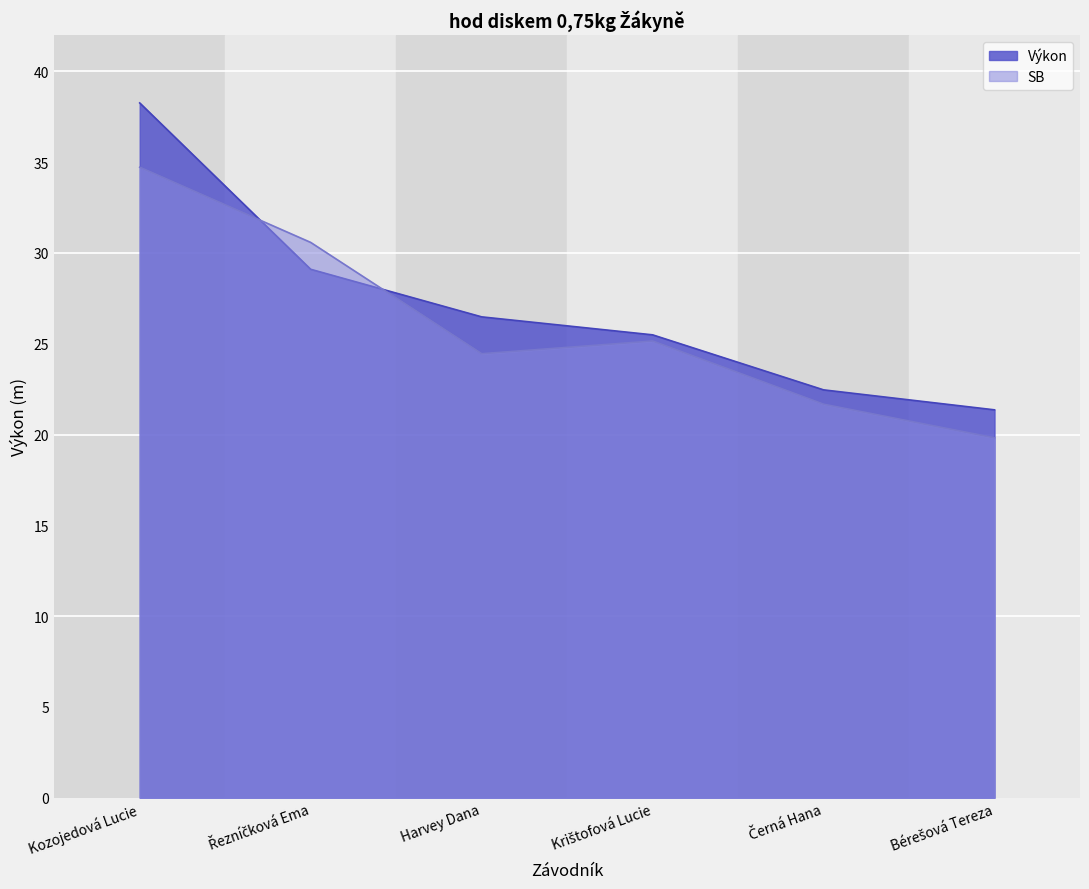

What is the total value across all series at Harvey Dana?

50.9